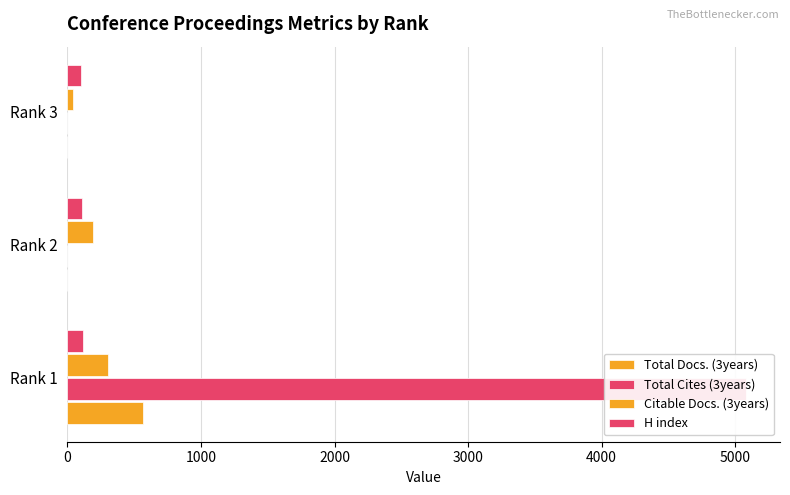

How many values in the H index series exceed 108?

1